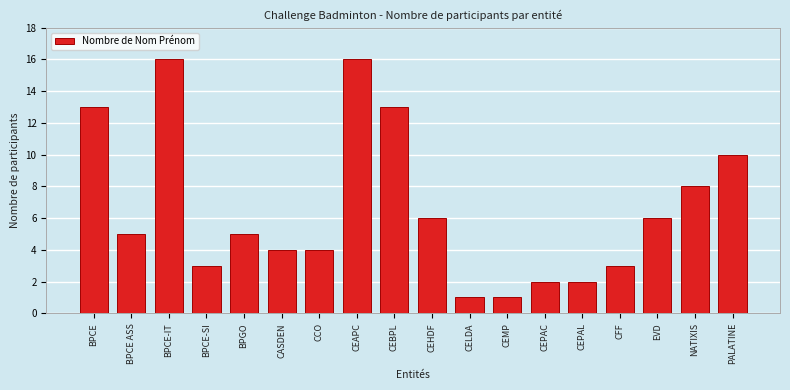

Reading left to right, extract all data points from this chart.

BPCE=13	BPCE ASS=5	BPCE-IT=16	BPCE-SI=3	BPGO=5	CASDEN=4	CCO=4	CEAPC=16	CEBPL=13	CEHDF=6	CELDA=1	CEMP=1	CEPAC=2	CEPAL=2	CFF=3	EVD=6	NATIXIS=8	PALATINE=10